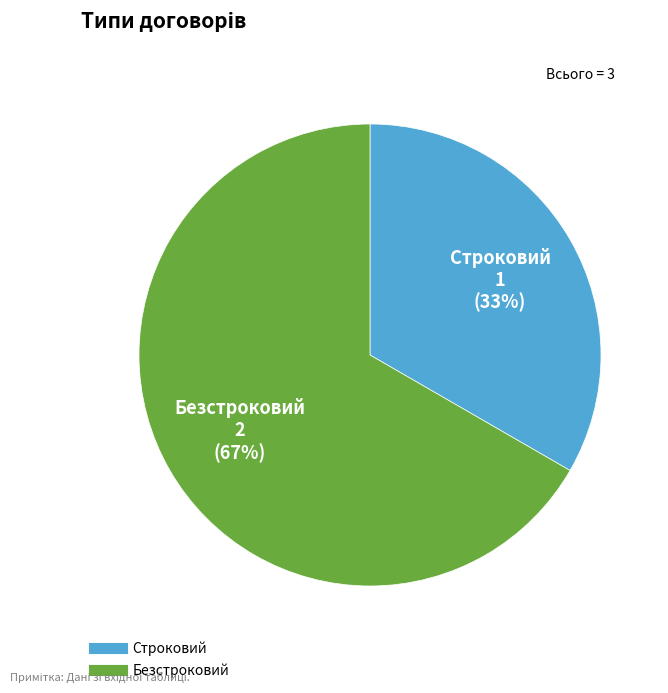

Which category has the biggest portion of the pie?

Безстроковий